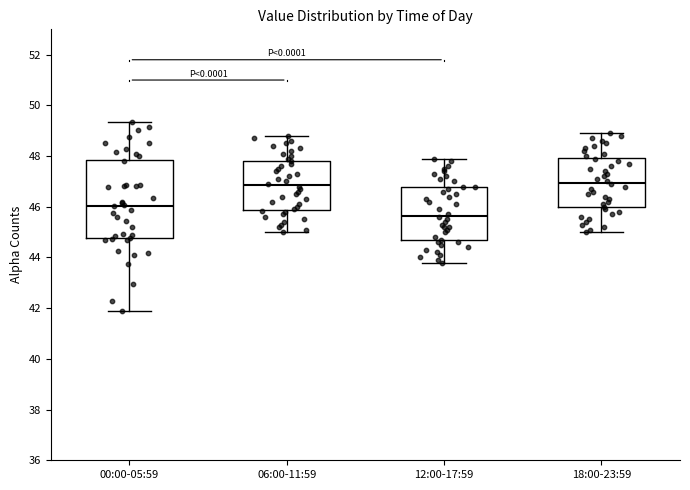

Reading left to right, transcribe this box plot: for each box, give where its median line is, the range the box spans, and where its two whiskers end, as read against the y-axis. The values are not printed on the chart, so give them approximately, as read against the axis.

00:00-05:59: median 46.0, box 44.8 to 47.8, whiskers 42.0 to 49.4
06:00-11:59: median 46.8, box 45.8 to 47.8, whiskers 45.0 to 48.8
12:00-17:59: median 45.6, box 44.6 to 46.8, whiskers 43.8 to 48.0
18:00-23:59: median 47.0, box 46.0 to 48.0, whiskers 45.0 to 49.0